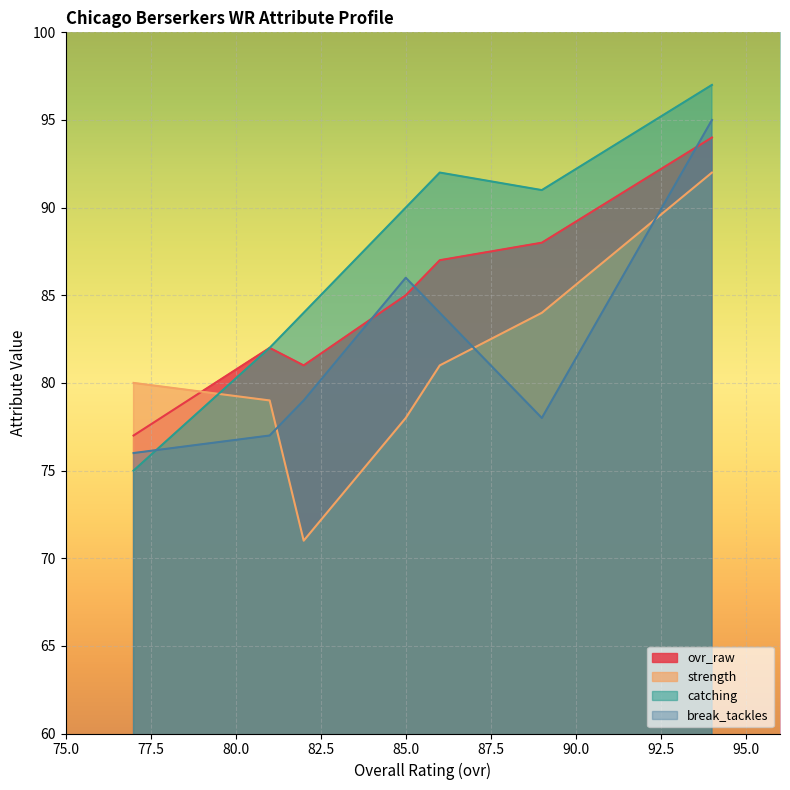

Which series has the largest total across all categories?

catching